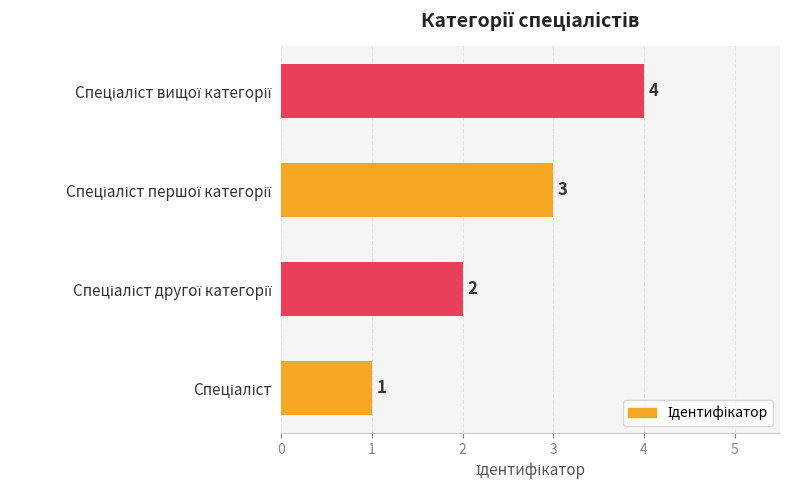

Count the values in the range 2 to 4.

3